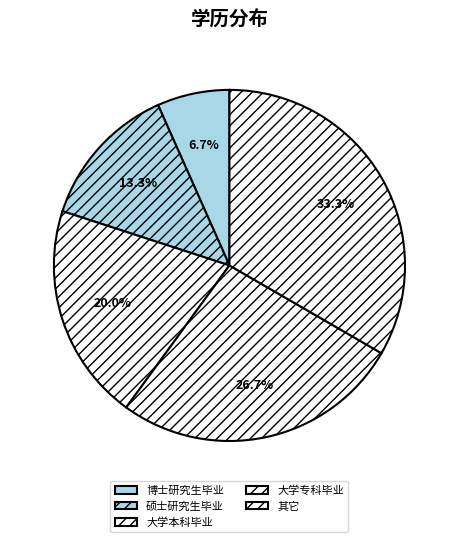

Between 硕士研究生毕业 and 大学本科毕业, which is larger?

大学本科毕业